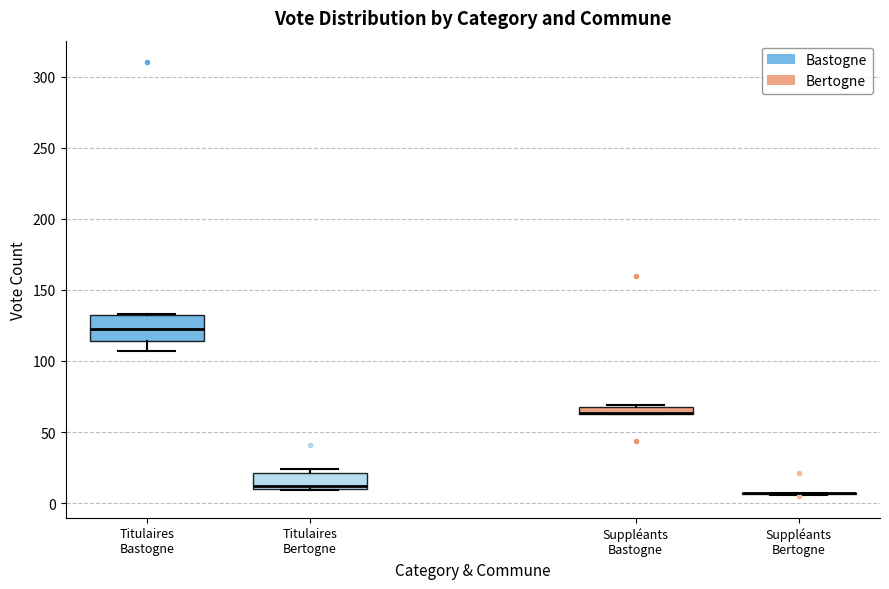

Which box is the tallest, from its lower edge to its upper edge?

Titulaires Bastogne